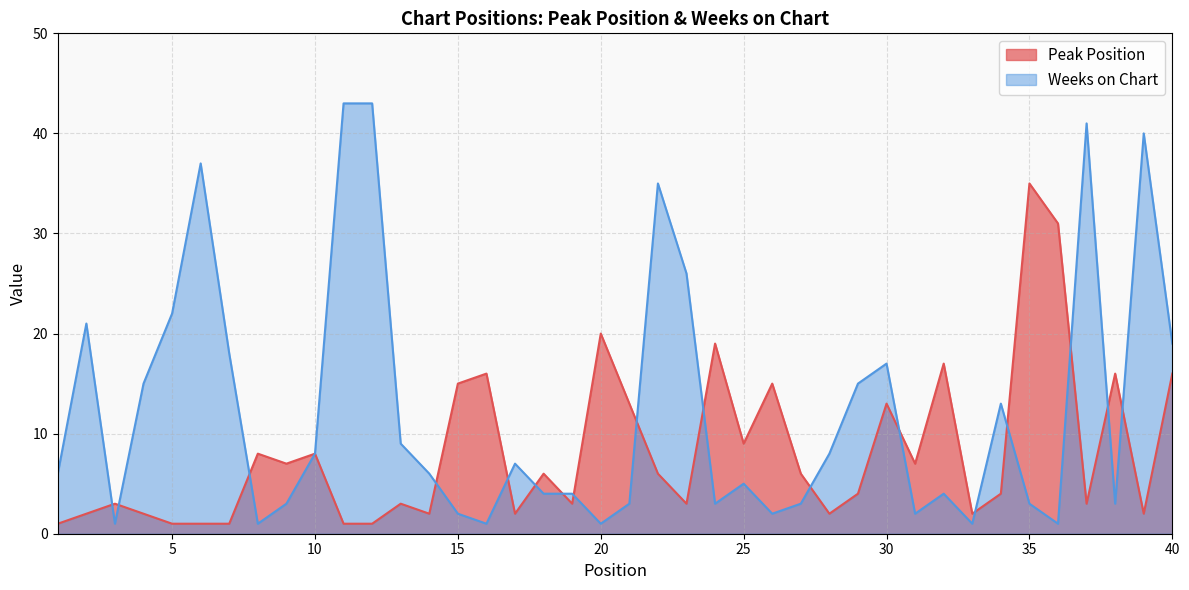

Does the chart display data point markers on the line(s)?

No